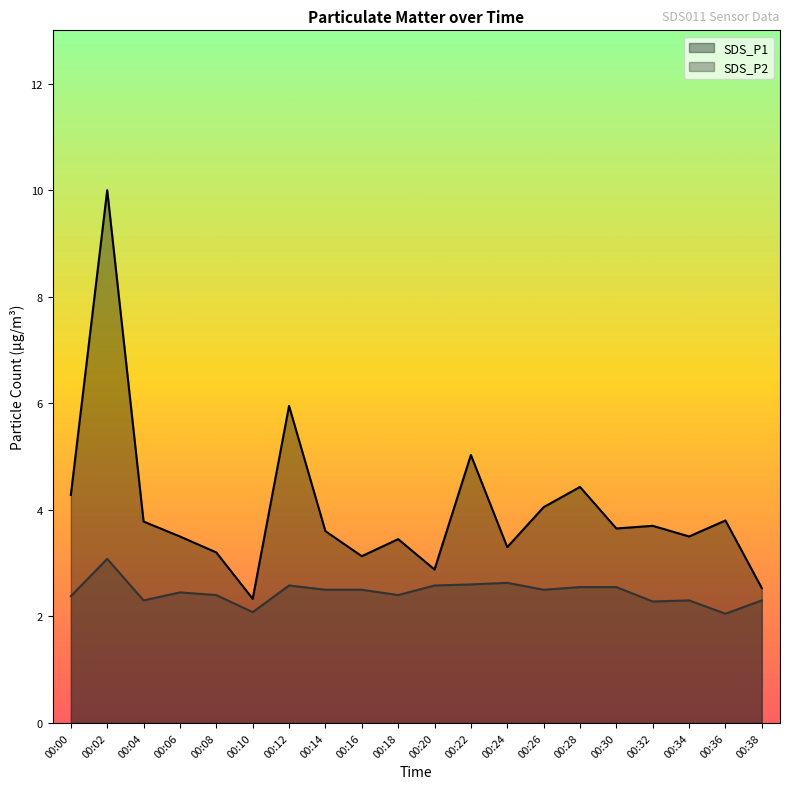

At which category does the chart reach its minimum across all series?

00:36